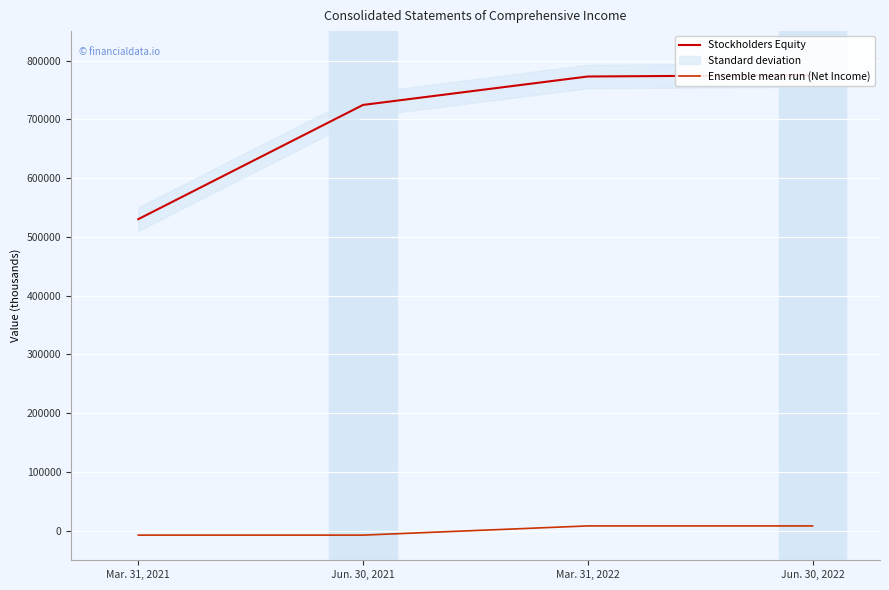

Rank the series by their average value, from highest to lowest.

Stockholders Equity, Ensemble mean run (Net Income)